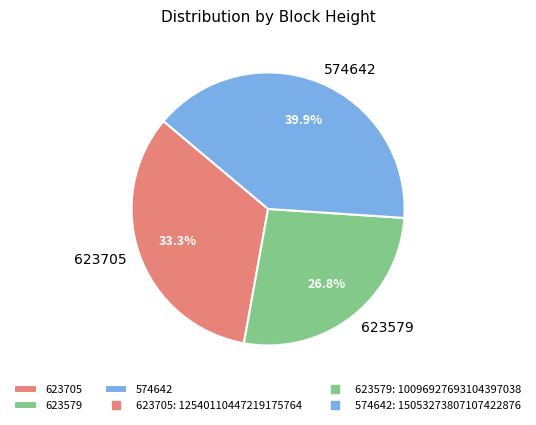

Is 623579 the majority of the pie?

No